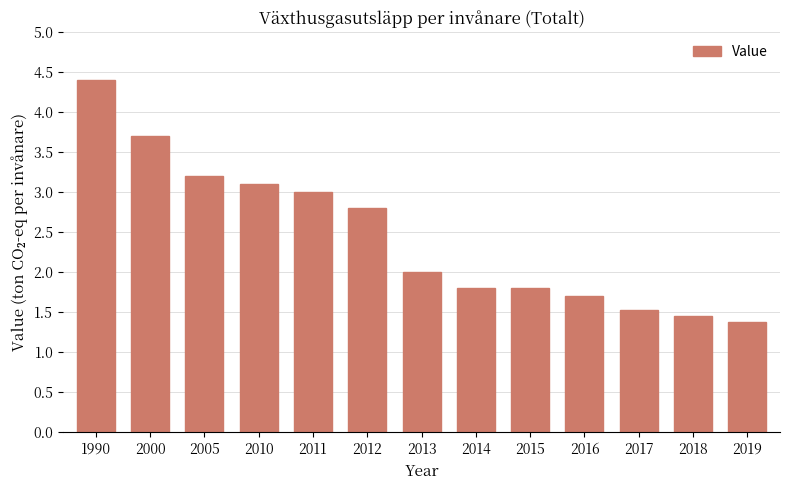

What is the change in value from 1990 to 2019?

-3.0